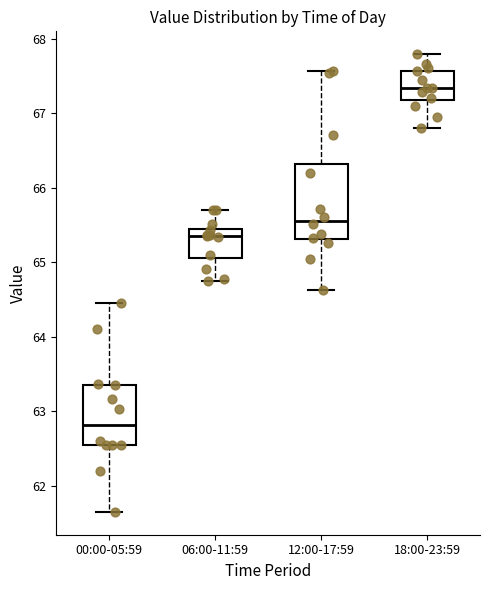

Comparing the boxes themselves (not the whiskers), which one is the tallest?

12:00-17:59